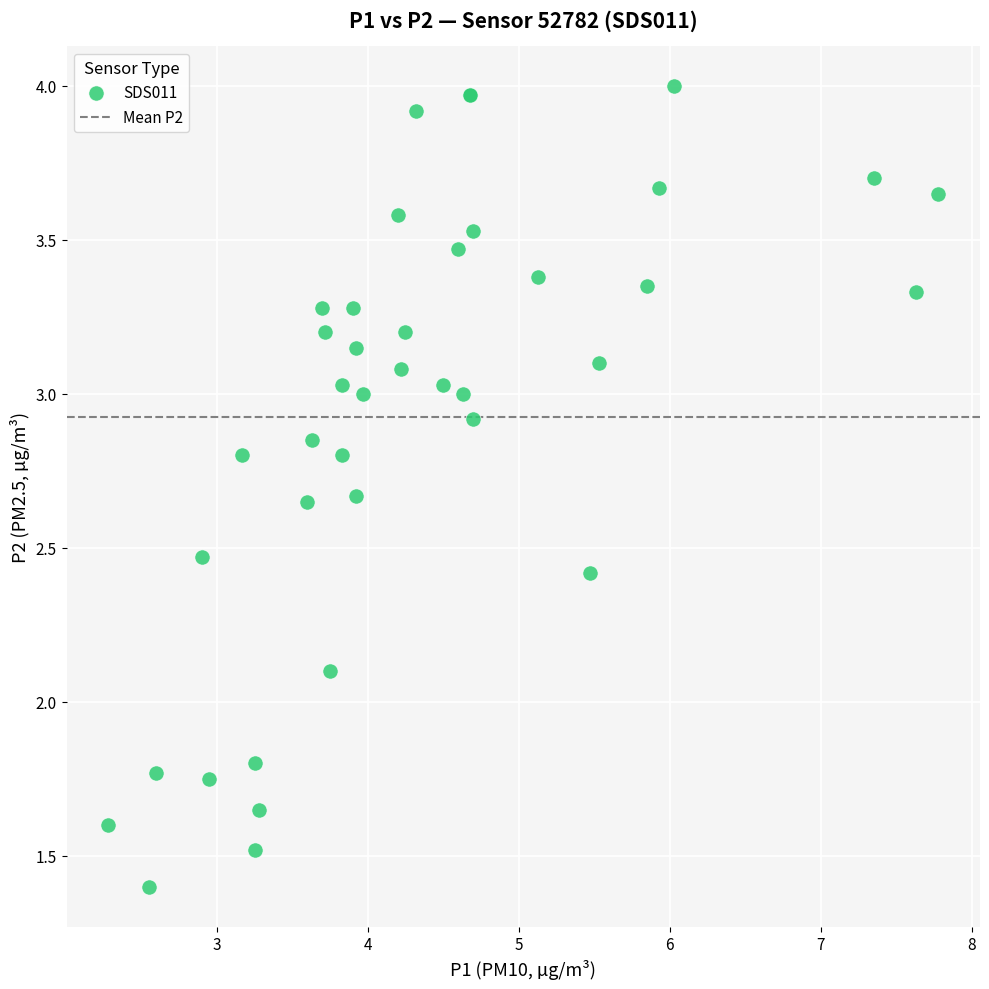

What Y value in the scatter plot is closest to 2?

2.1